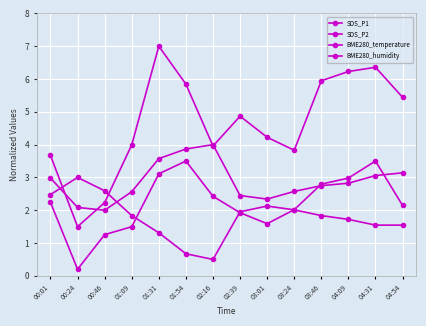

Is this an area chart (filled region under the line)?

No